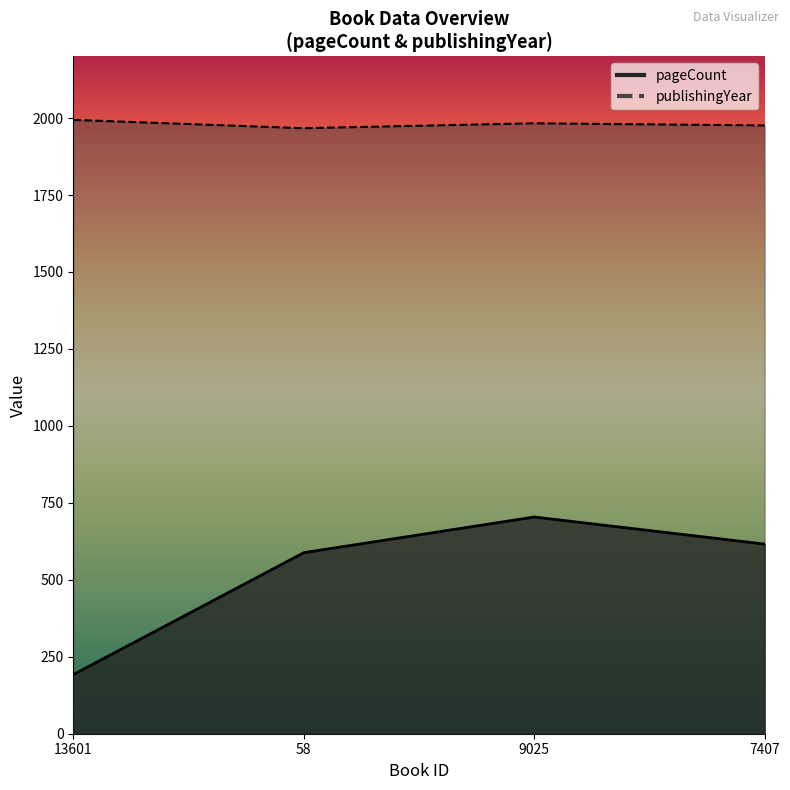

What value does the pageCount series have at 13601?

192